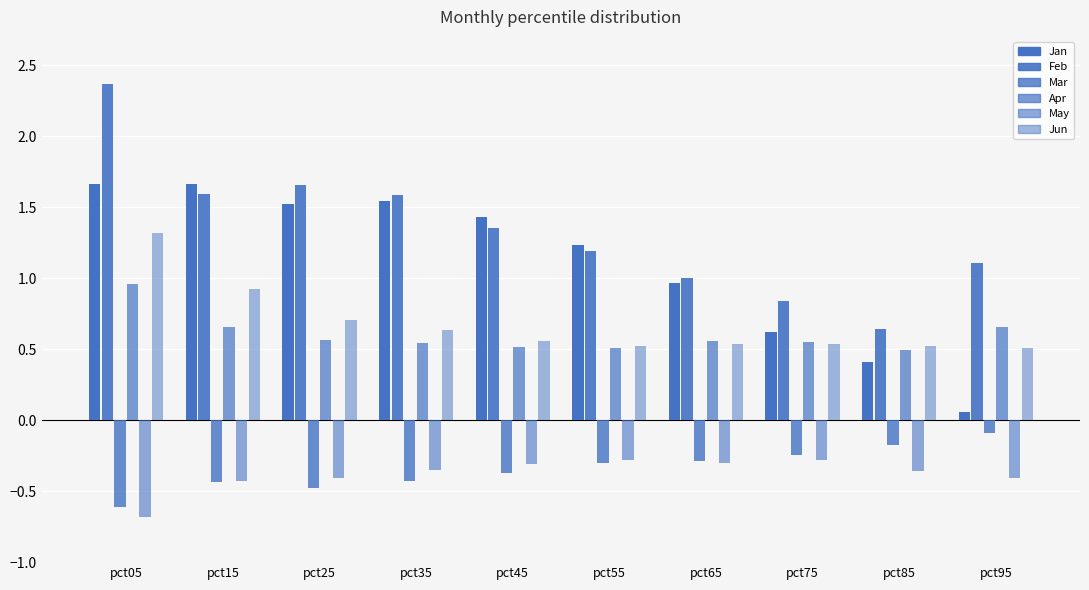

The value of Mar at pct85 is -0.2. True or false?

True